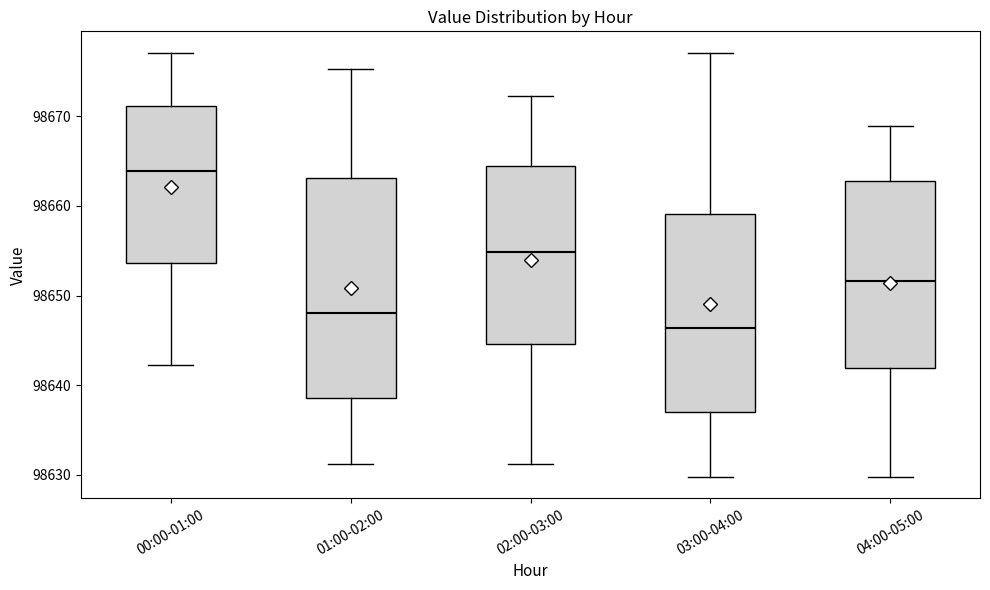

Reading left to right, transcribe this box plot: for each box, give where its median line is, the range the box spans, and where its two whiskers end, as read against the y-axis. The values are not printed on the chart, so give them approximately, as read against the axis.

00:00-01:00: median 98664, box 98654 to 98671, whiskers 98642 to 98677
01:00-02:00: median 98648, box 98639 to 98663, whiskers 98631 to 98675
02:00-03:00: median 98655, box 98645 to 98664, whiskers 98631 to 98672
03:00-04:00: median 98646, box 98637 to 98659, whiskers 98630 to 98677
04:00-05:00: median 98652, box 98642 to 98663, whiskers 98630 to 98669